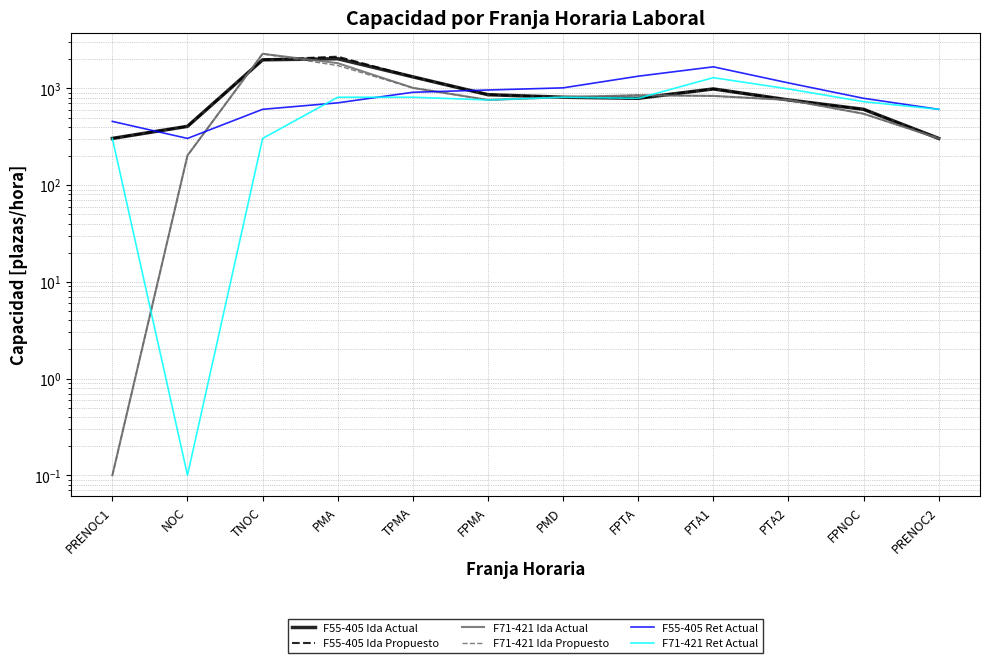

Which series has the largest total across all categories?

F55-405 Ida Propuesto